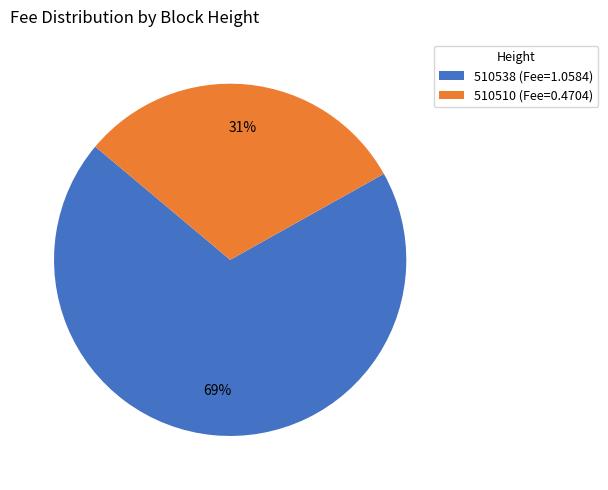

How many slices are in this pie chart?

2